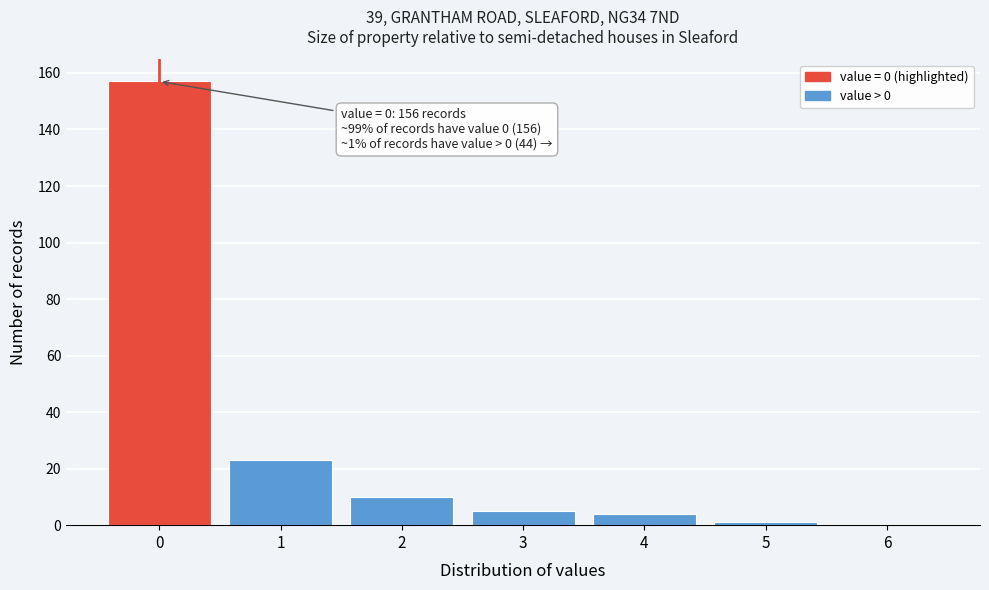

Which range on the x-axis has the tallest bar?

-0.5 to 0.5